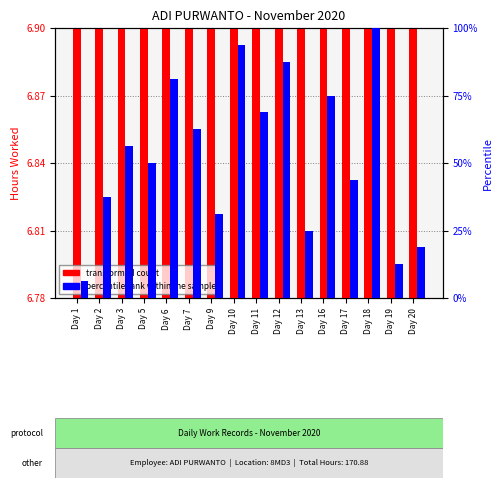

Rank the categories by percentile rank within the sample value from lowest to highest.

Day 1, Day 19, Day 20, Day 13, Day 9, Day 2, Day 17, Day 5, Day 3, Day 7, Day 11, Day 16, Day 6, Day 12, Day 10, Day 18